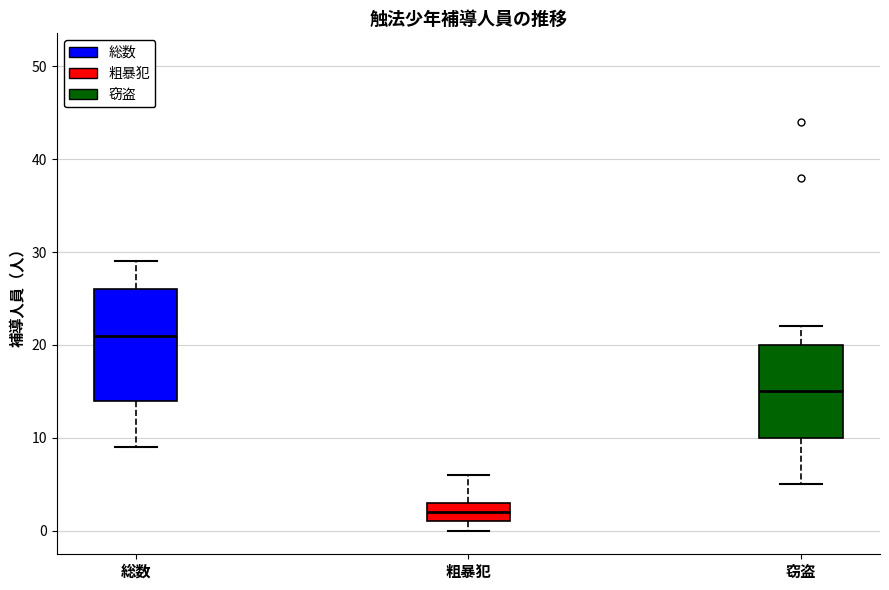

Which box is the tallest, from its lower edge to its upper edge?

総数